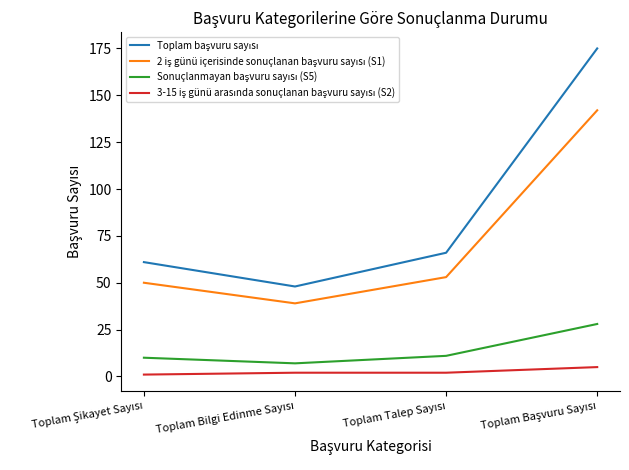

What is the smallest value displayed?

1